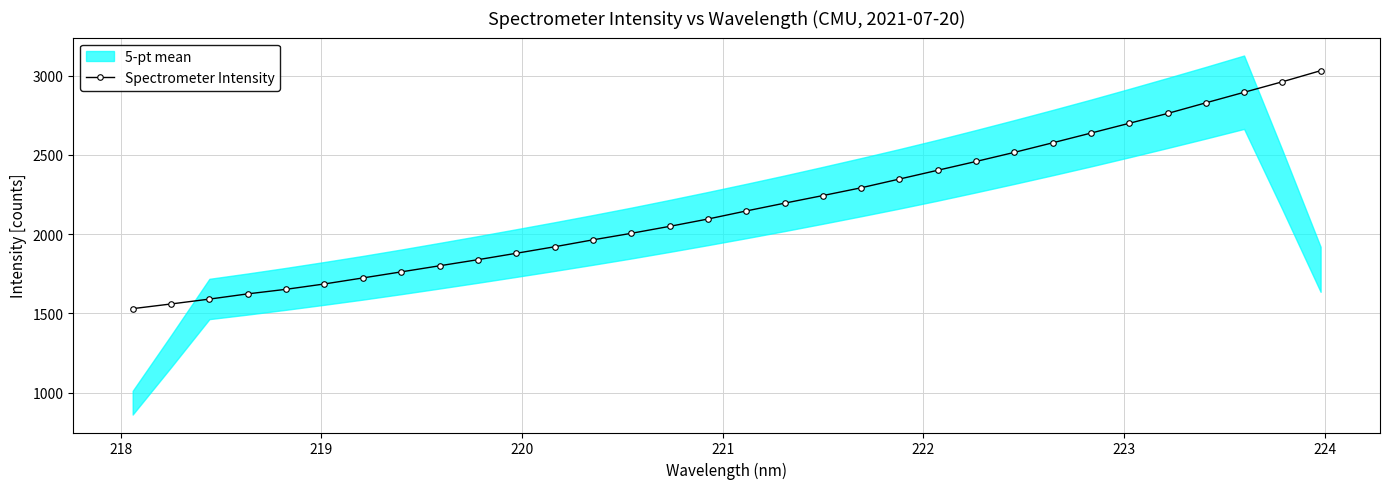

What is the value of the Spectrometer Intensity point at the 23rd from the left?

2458.9